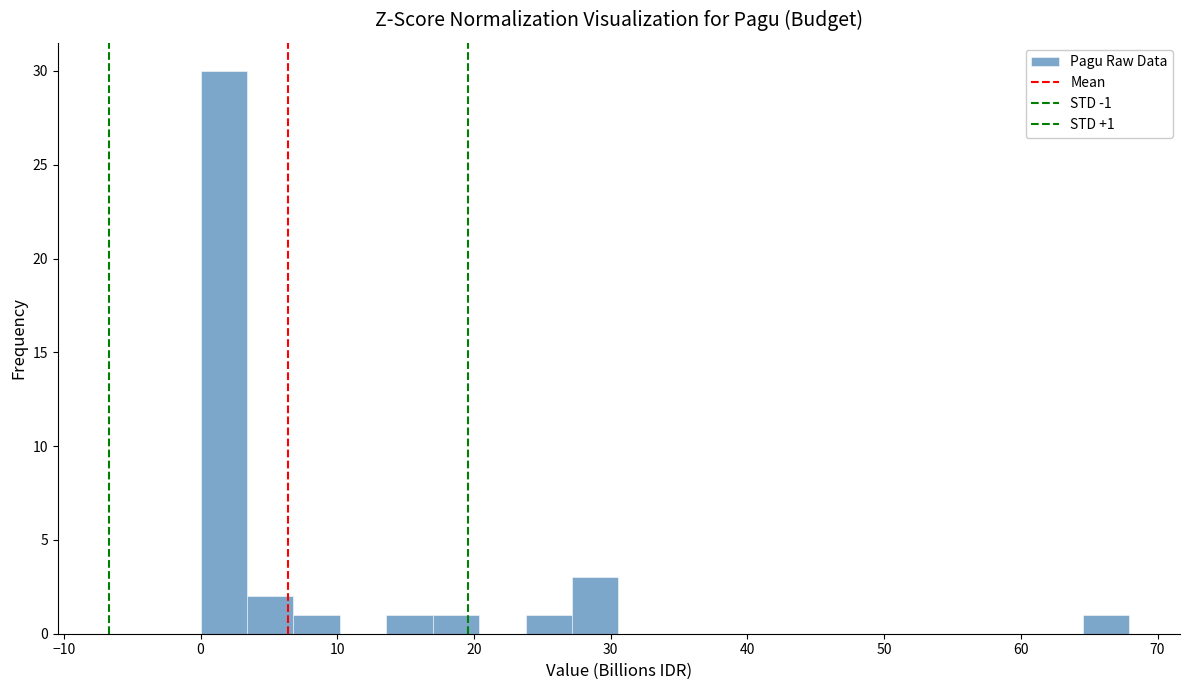

Read against the x-axis, roughly where is the centre of the tallest bar?

2